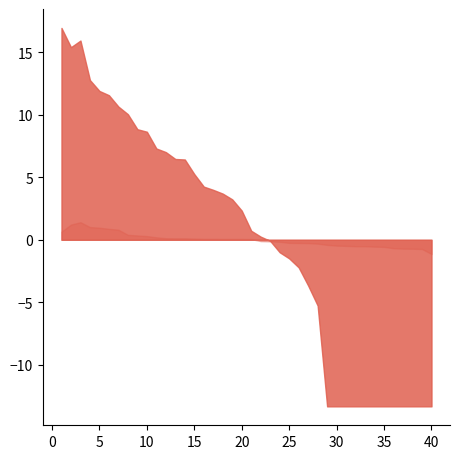

The value of Ref. / Doc. at 24 is 17.1. True or false?

False